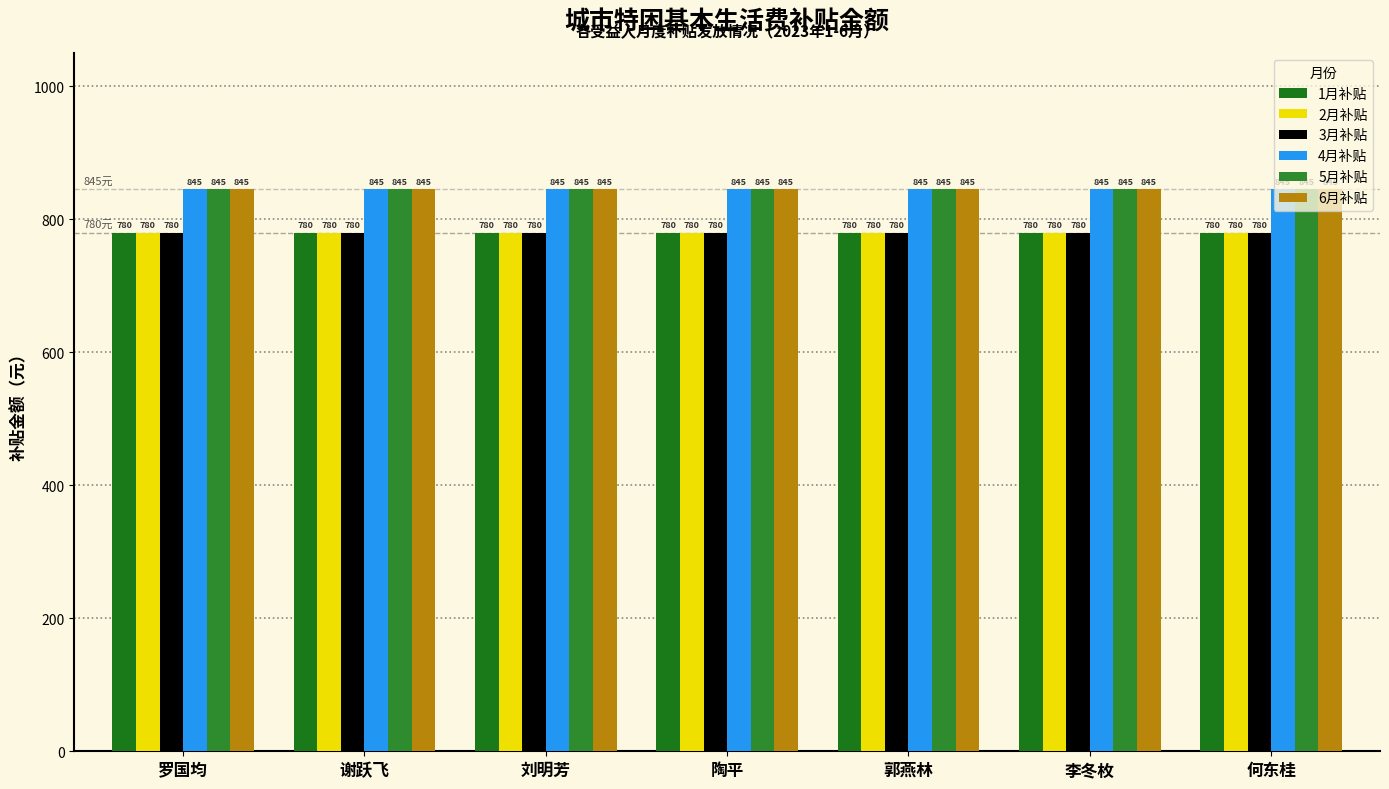

What position from the left is 谢跃飞?

2